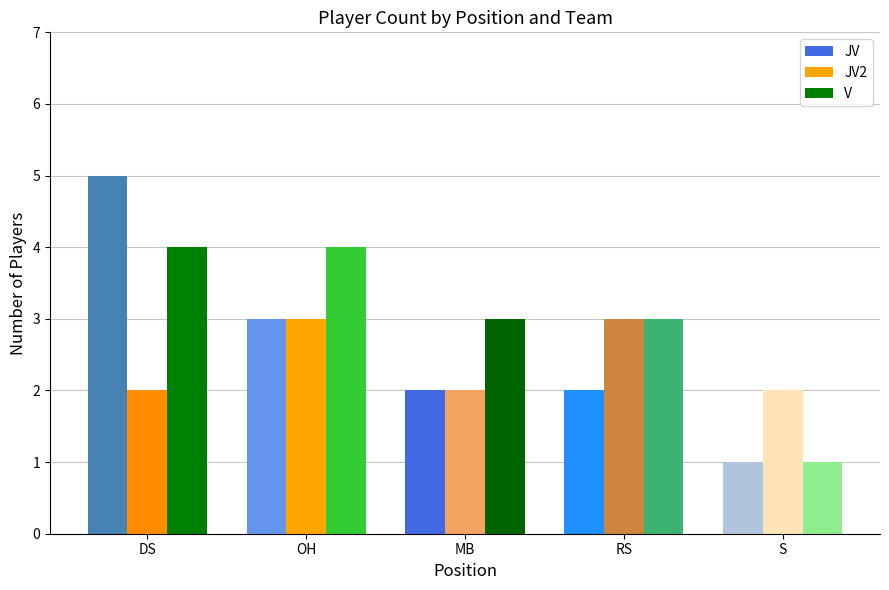

What is the label of the 4th bar from the right?

OH